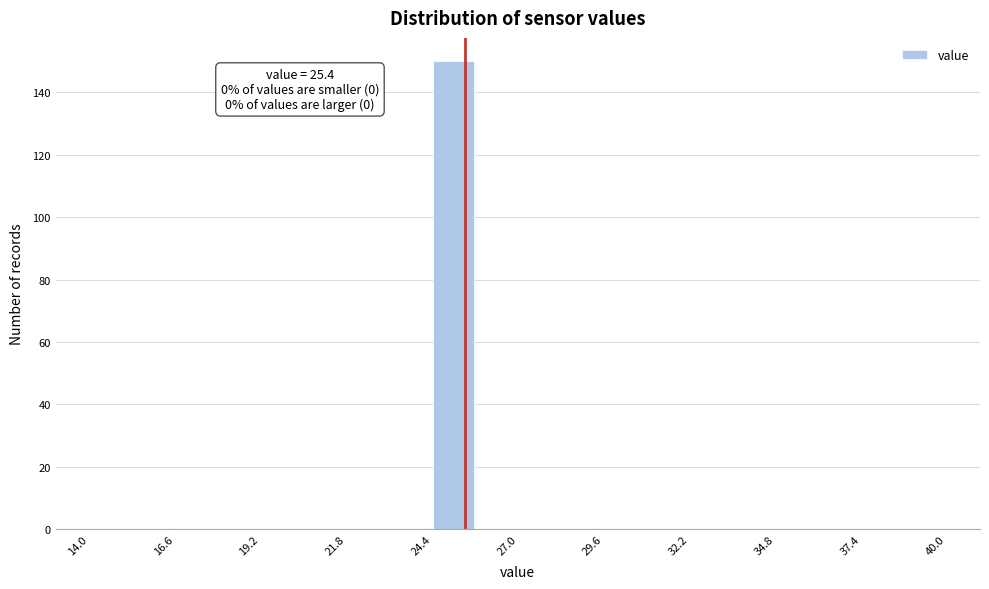

Around what value on the x-axis is the tallest bar? Give the approximate position of its centre, as read against the axis.

25.0